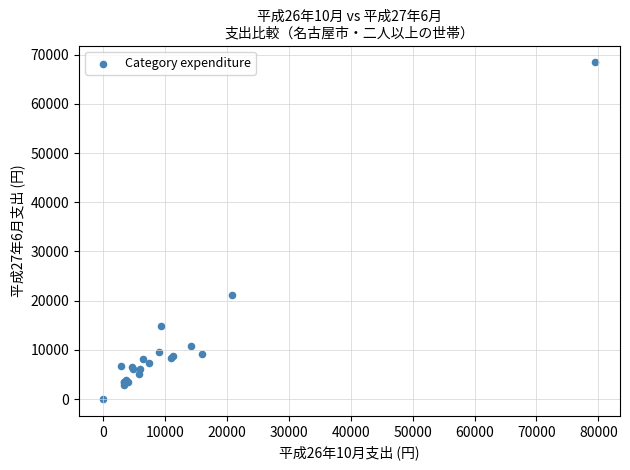

What Y value in the scatter plot is closest to 34217?

21238